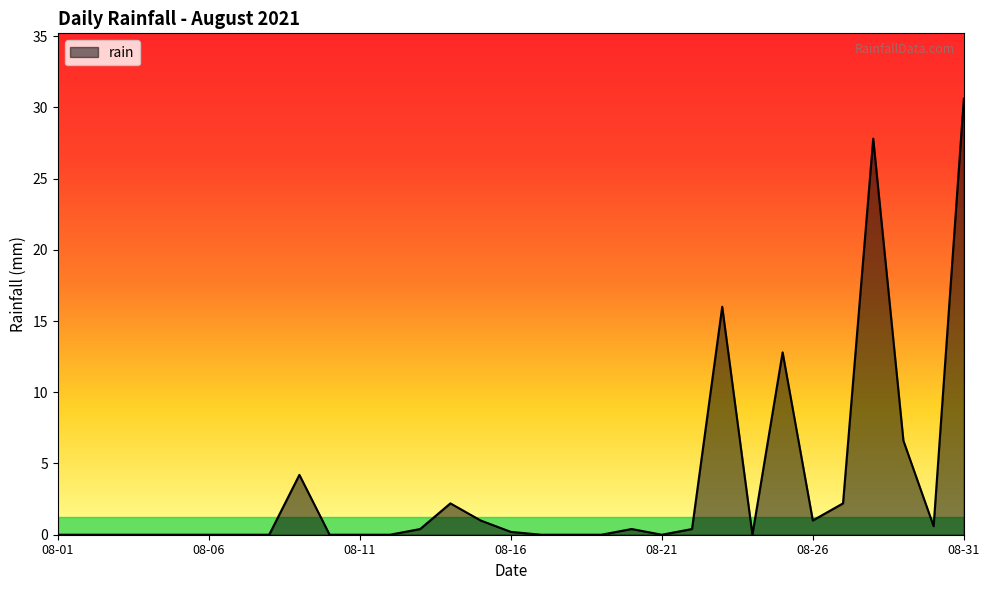

What is the difference between the maximum and minimum values?

30.6